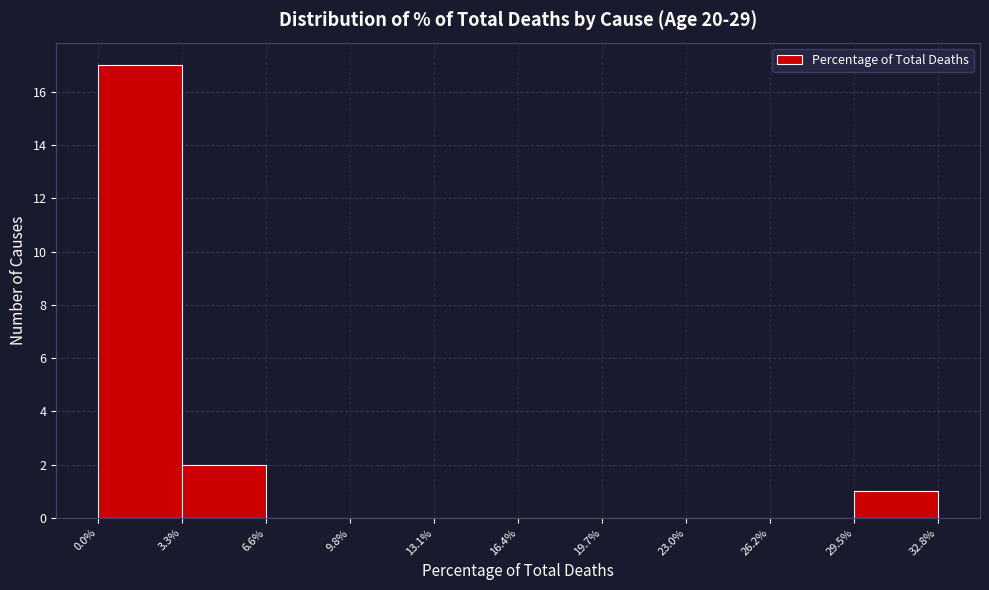

How tall is the bar that spans 0.0% to 3.3% on the x-axis? The values are not printed on the chart, so give them approximately, as read against the axis.

17